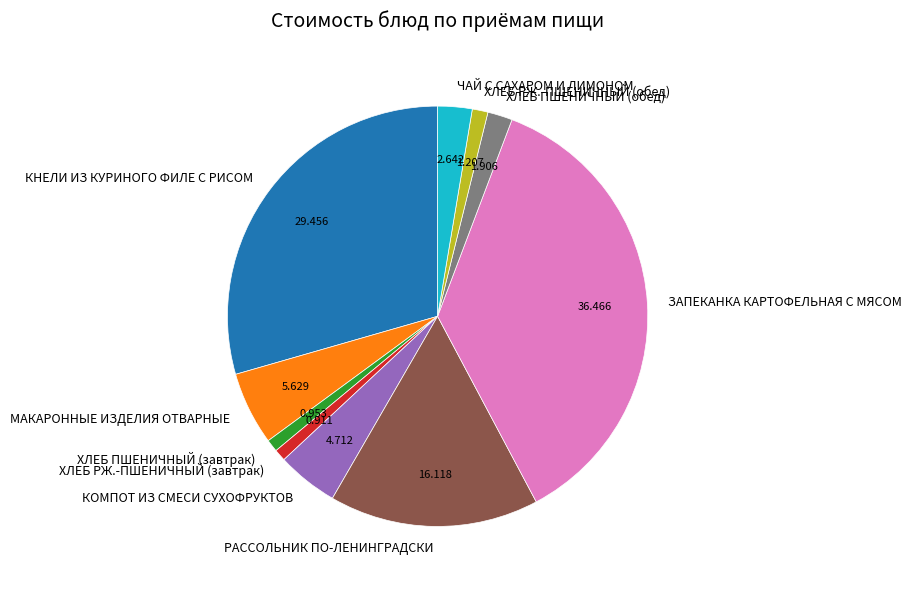

Does ХЛЕБ РЖ.-ПШЕНИЧНЫЙ (обед) represent more than half of the total?

No